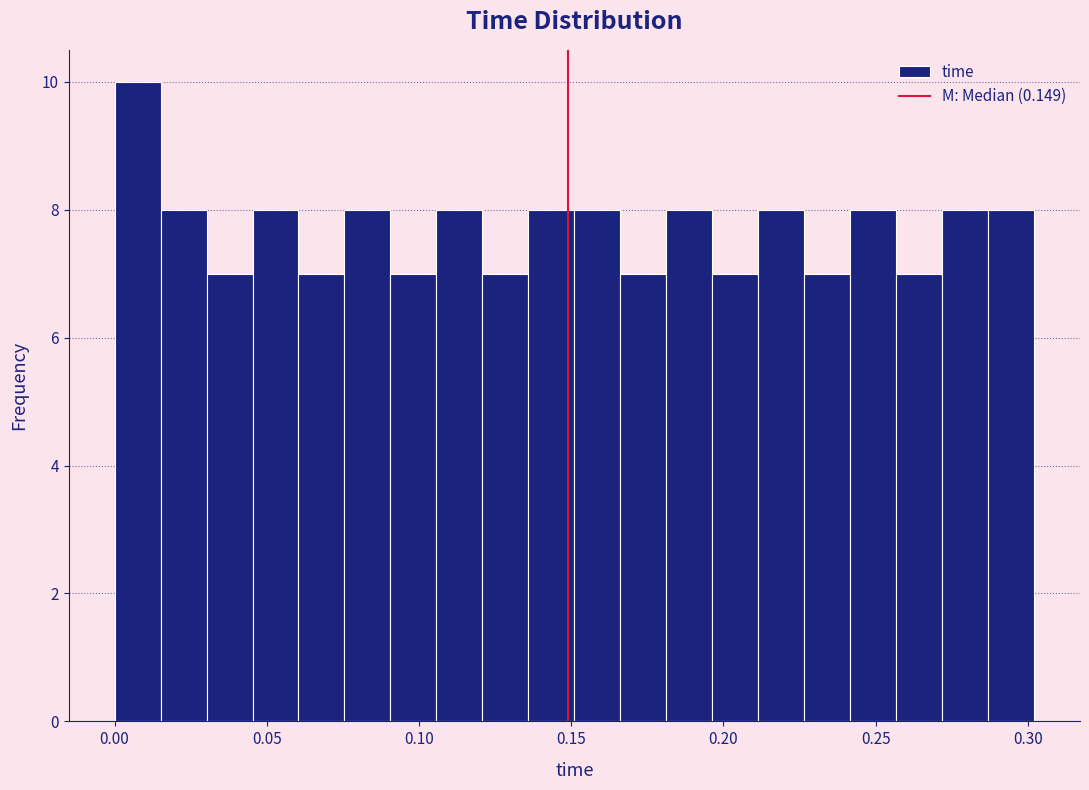

Read against the x-axis, roughly where is the centre of the tallest bar?

0.010